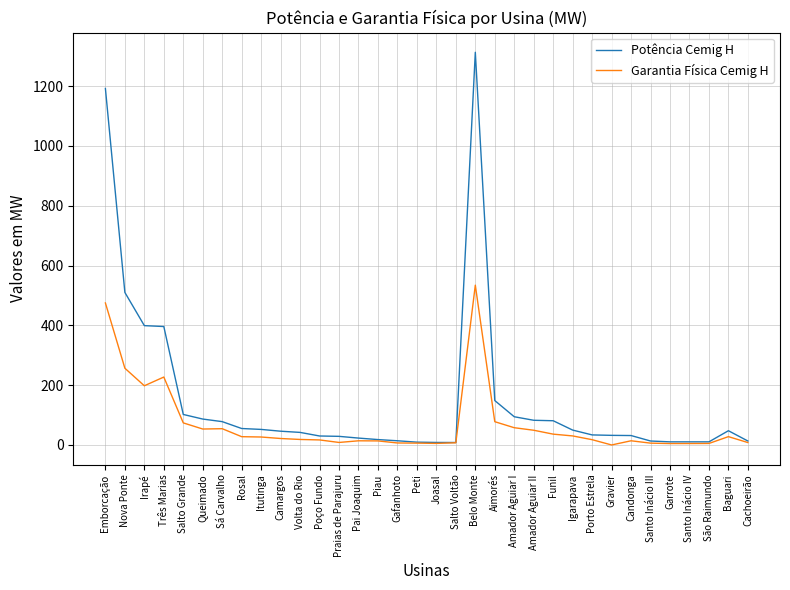

Rank the series by their maximum value, from highest to lowest.

Potência Cemig H, Garantia Física Cemig H